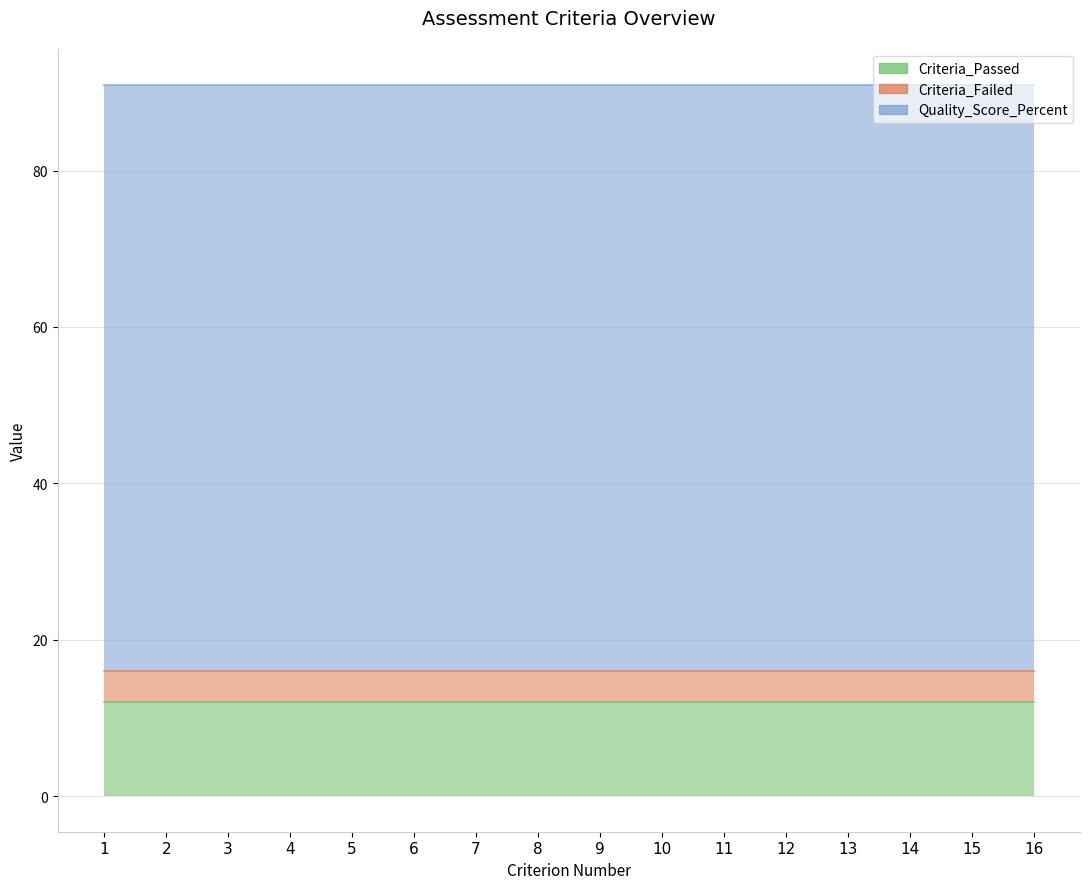

What is the difference between the highest and lowest values at 5?

71